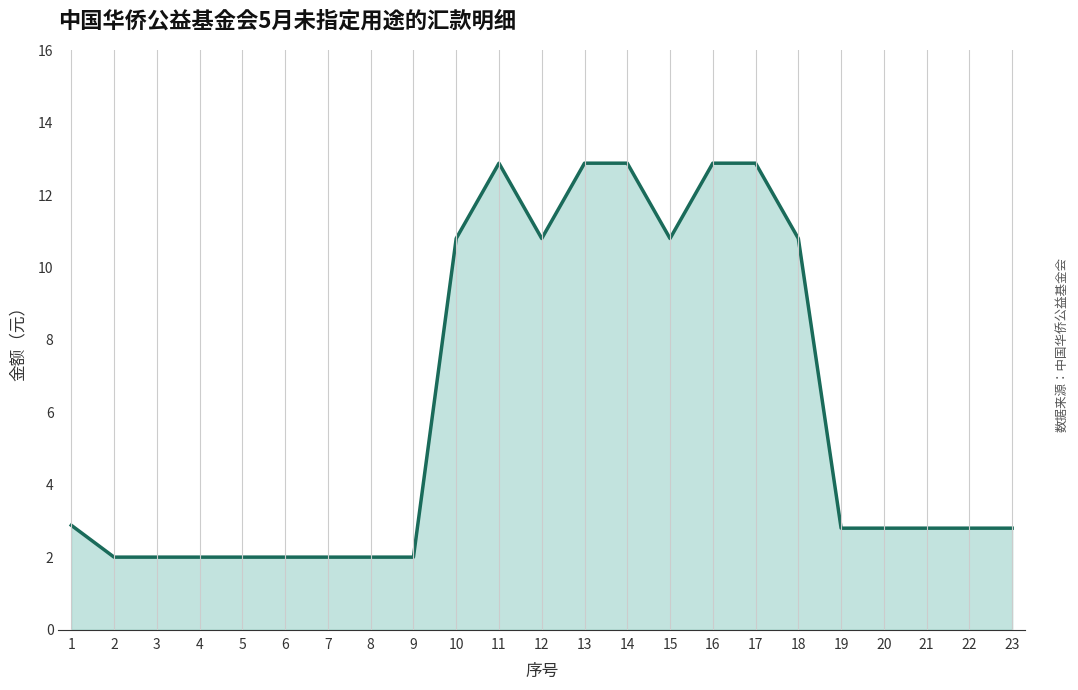

What is the change in value from 12 to 21?

-8.0